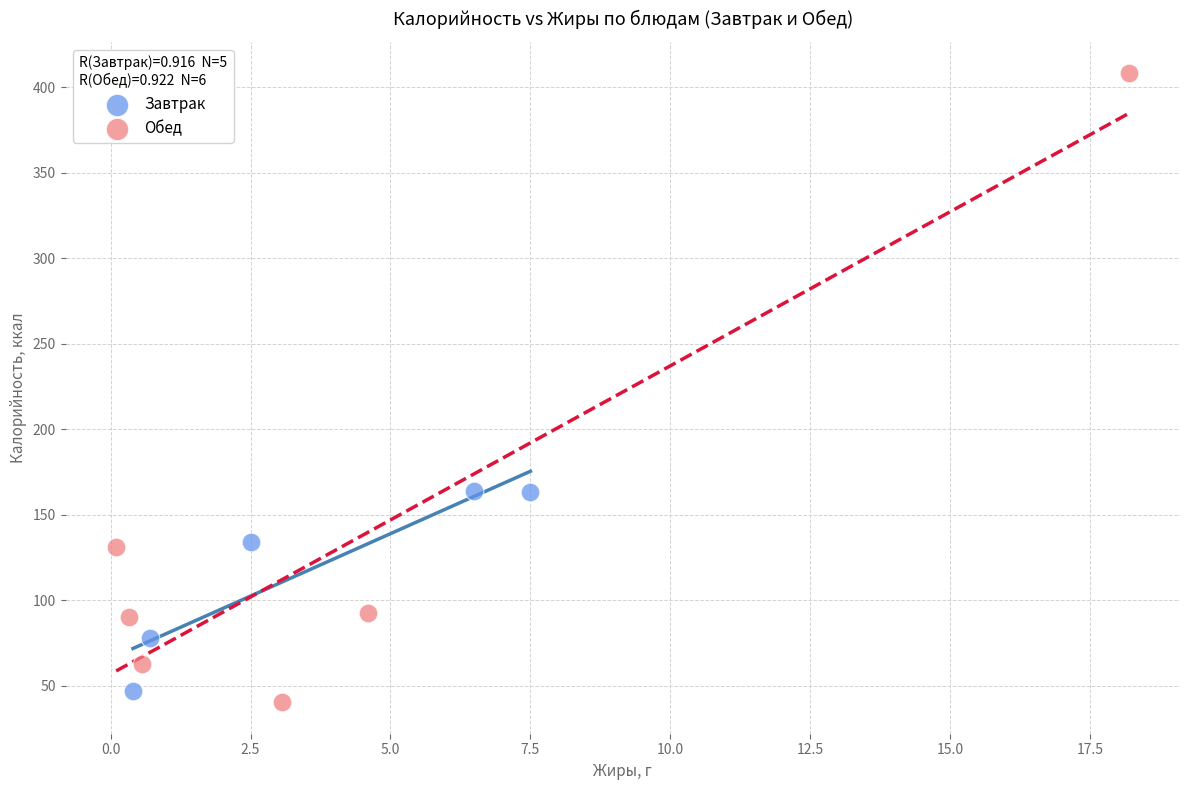

Which series has the widest spread of Y values?

Обед